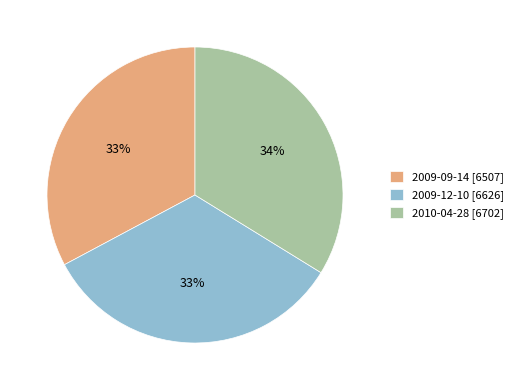

To the nearest percent, what is the difference between the 2010-04-28 and 2009-09-14 slice percentages?

1%